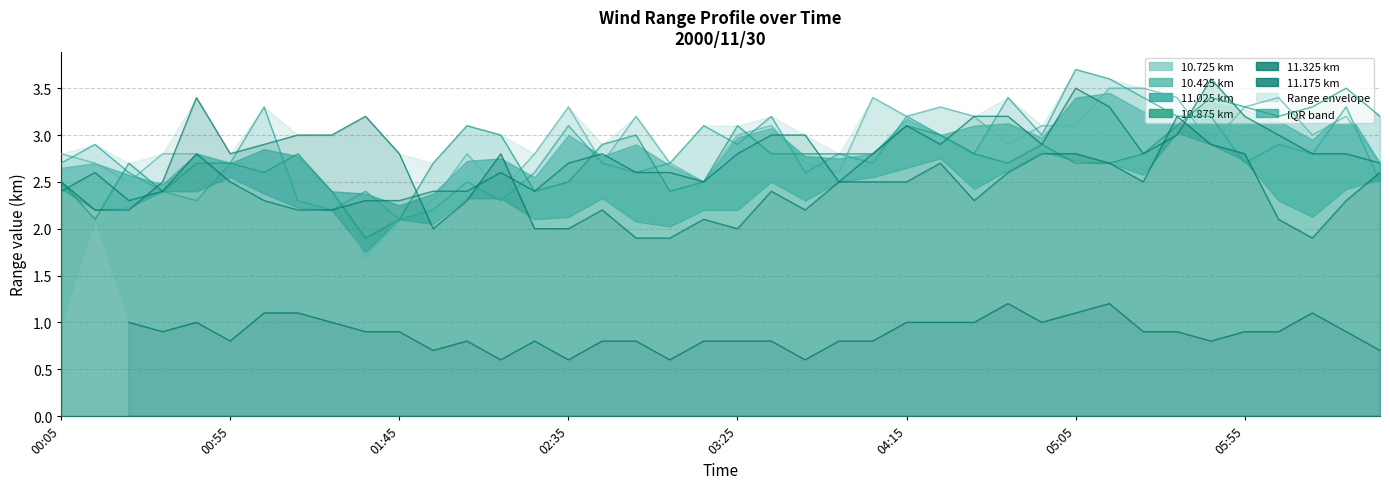

What is the sum of the 10.725 km values at 02:35 and 32?

6.3